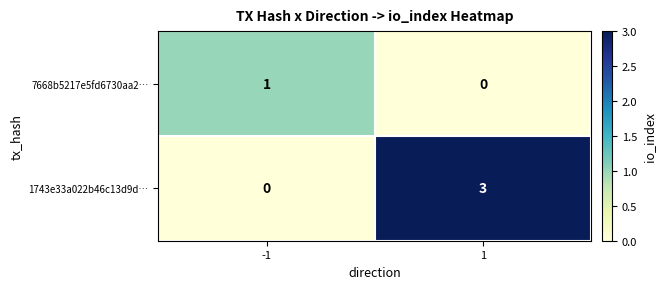

What is the greatest value displayed?

3